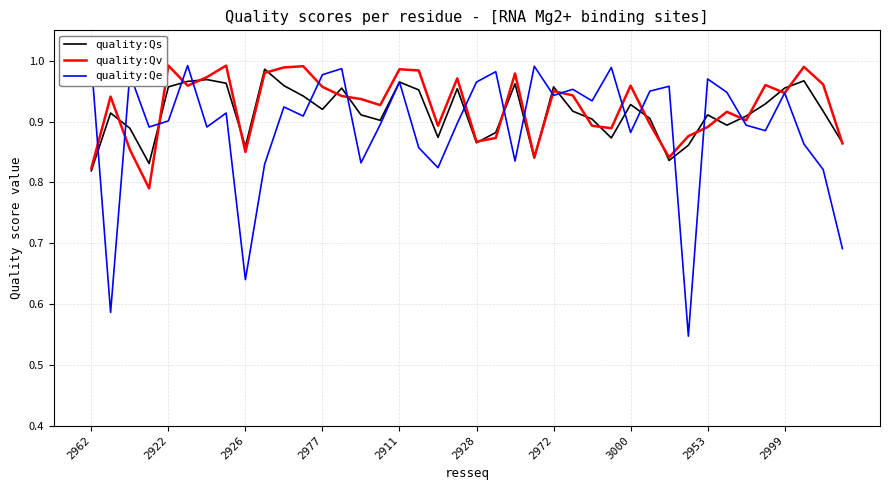

Reading right to left, extract all data points from this chart.

quality:Qs: 0.9	0.9	1.0	1.0	0.9	0.9	0.9	0.9	0.9	0.8	0.9	0.9	0.9	0.9	0.9	1.0	0.8	1.0	0.9	0.9	1.0	0.9	1.0	1.0	0.9	0.9	1.0	0.9	0.9	1.0	1.0	0.9	1.0	1.0	1.0	1.0	0.8	0.9	0.9	0.8
quality:Qv: 0.9	1.0	1.0	0.9	1.0	0.9	0.9	0.9	0.9	0.8	0.9	1.0	0.9	0.9	0.9	0.9	0.8	1.0	0.9	0.9	1.0	0.9	1.0	1.0	0.9	0.9	0.9	1.0	1.0	1.0	1.0	0.8	1.0	1.0	1.0	1.0	0.8	0.9	0.9	0.8
quality:Qe: 0.7	0.8	0.9	0.9	0.9	0.9	0.9	1.0	0.5	1.0	0.9	0.9	1.0	0.9	1.0	0.9	1.0	0.8	1.0	1.0	0.9	0.8	0.9	1.0	0.9	0.8	1.0	1.0	0.9	0.9	0.8	0.6	0.9	0.9	1.0	0.9	0.9	1.0	0.6	1.0